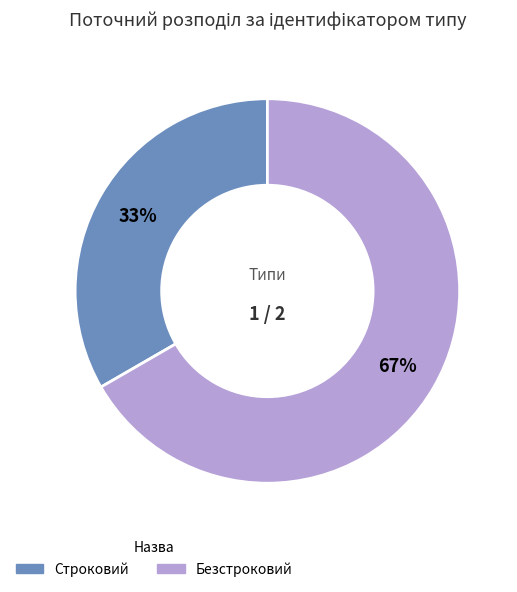

Rank the categories by value from lowest to highest.

Строковий, Безстроковий